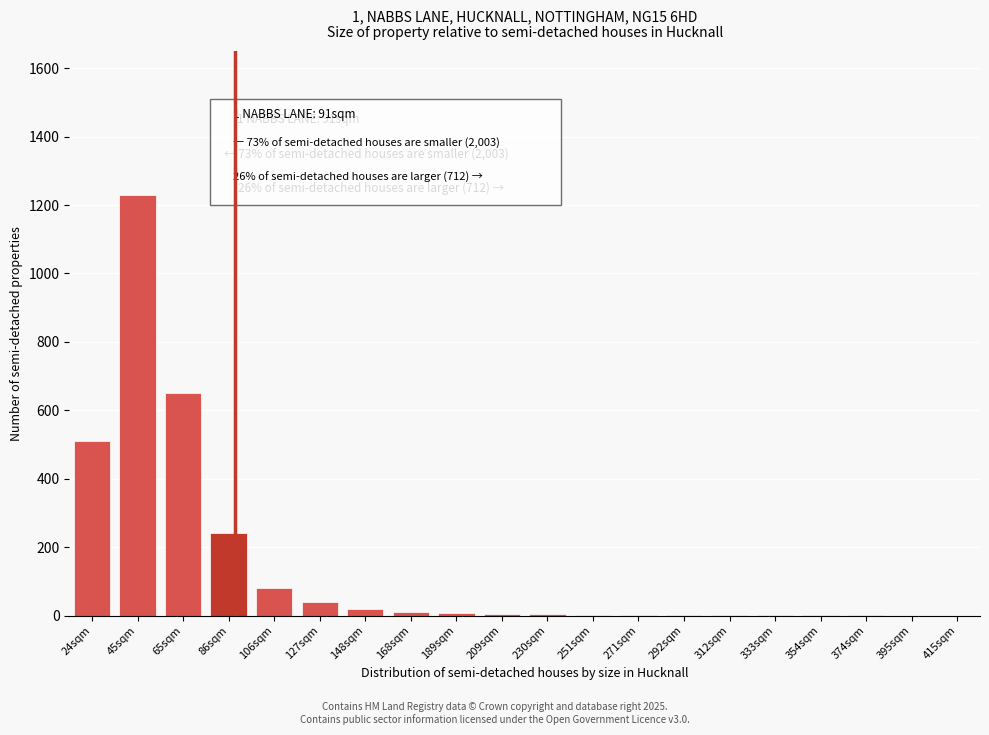

Where is the data nearest to the value 615?

65sqm